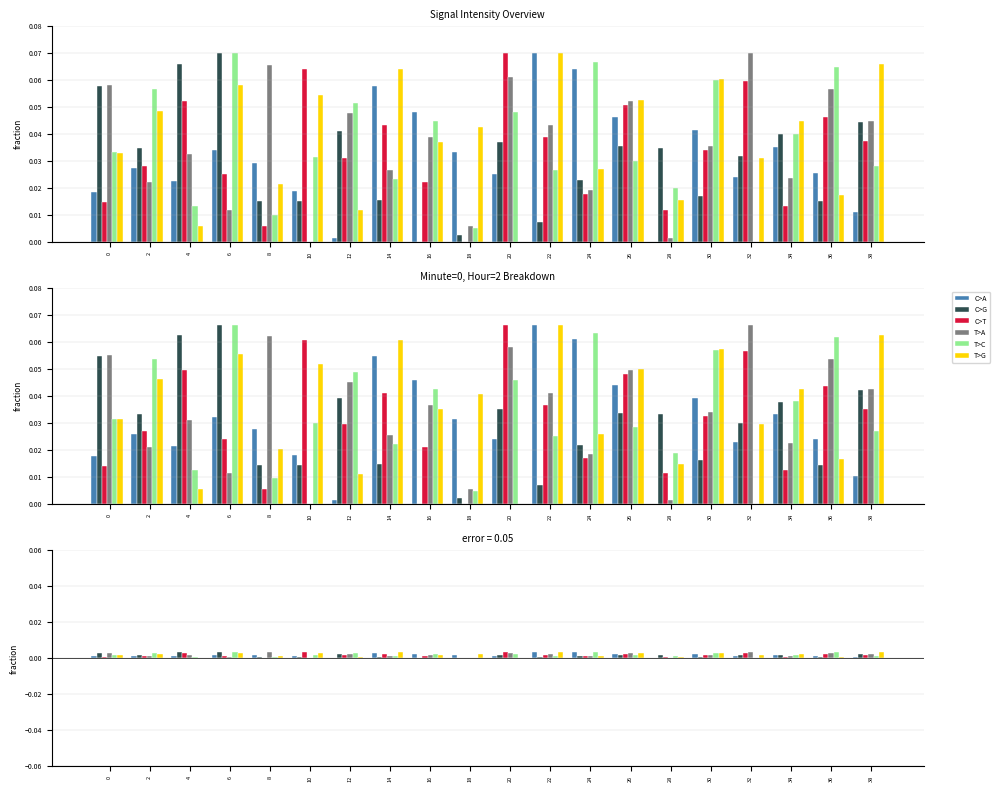

Which series has the largest total across all categories?

T>G